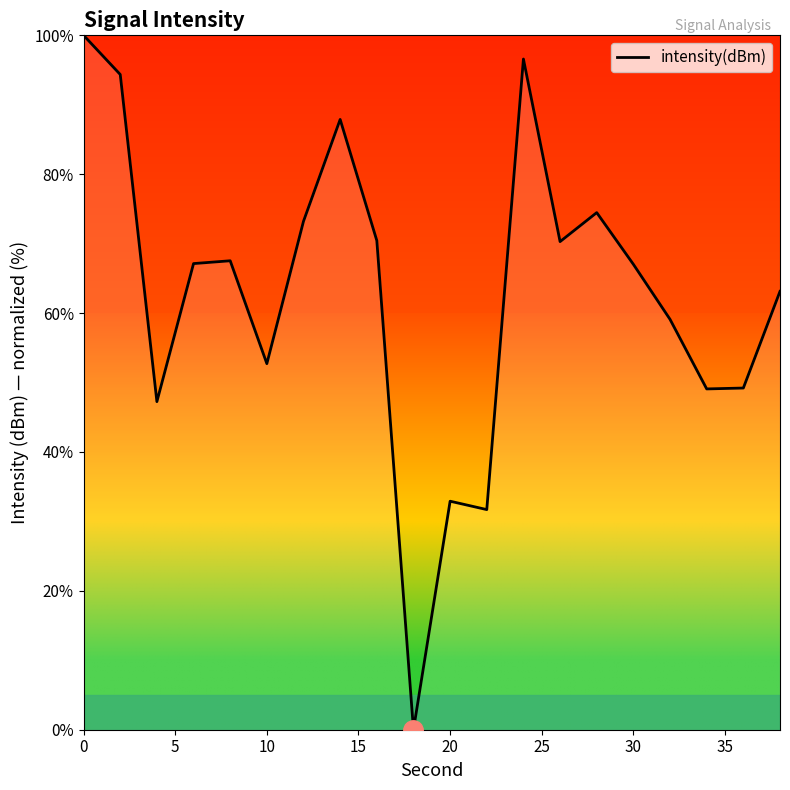

What is the difference between the maximum and minimum values?

100.0